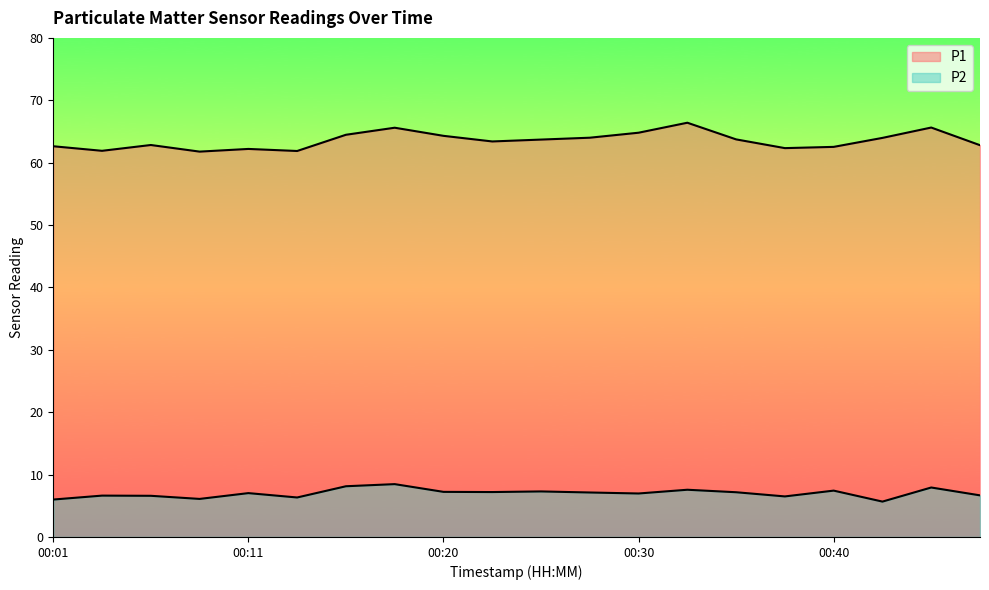

What is the smallest value displayed?

5.7